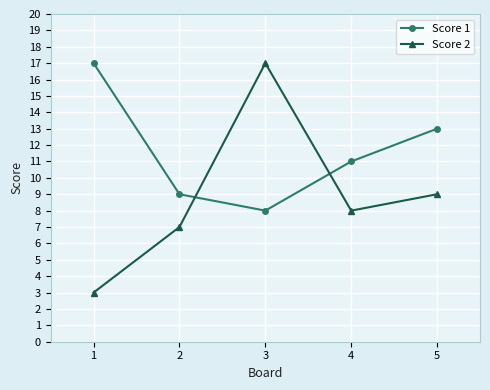

Count the Score 1 values in the range 9 to 13.

3